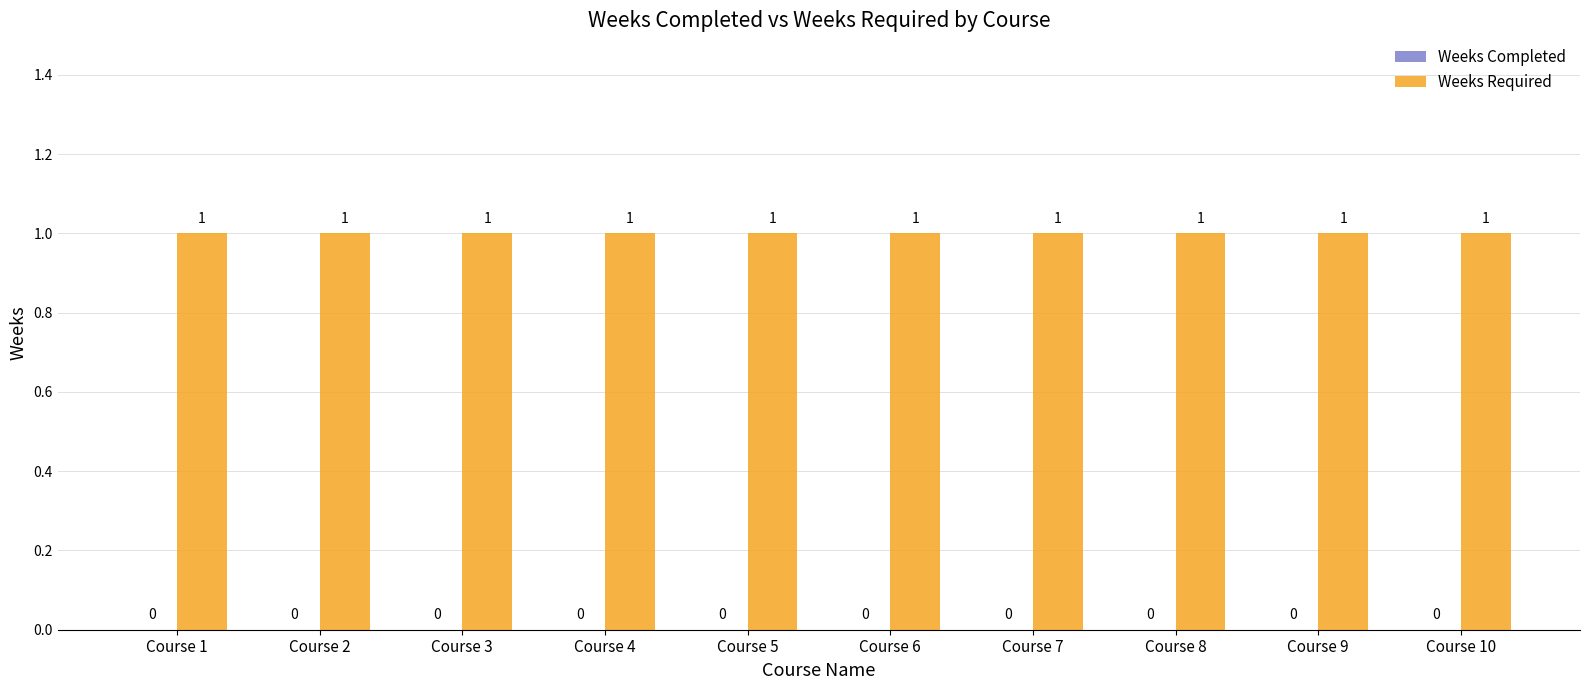

Which series changed the most between Course 1 and Course 8?

Weeks Completed